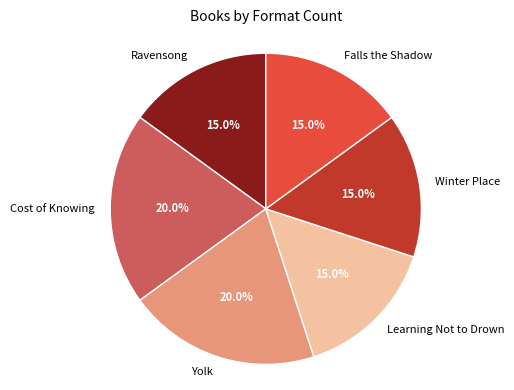

To the nearest percent, what portion does Learning Not to Drown represent?

15%